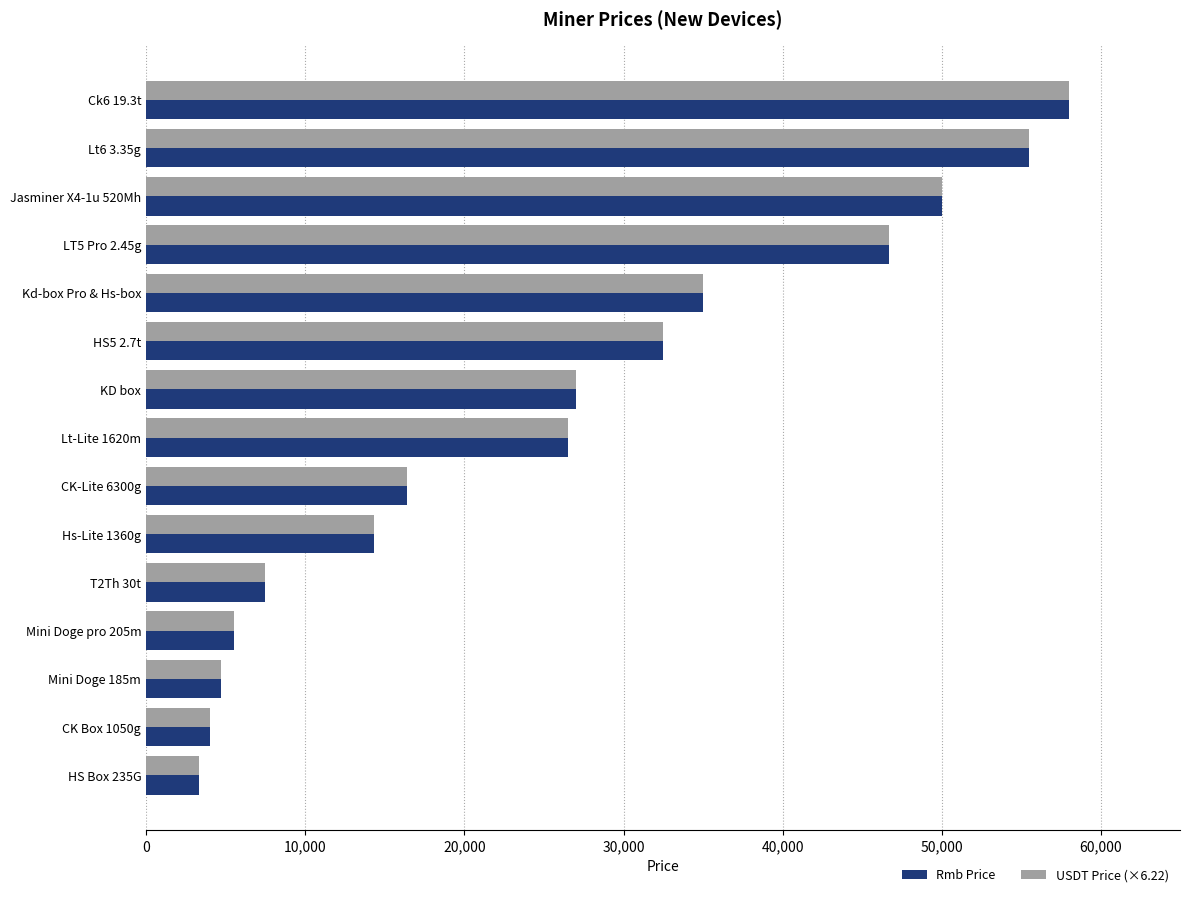

The value of Rmb Price at CK-Lite 6300g is 28869.8. True or false?

False